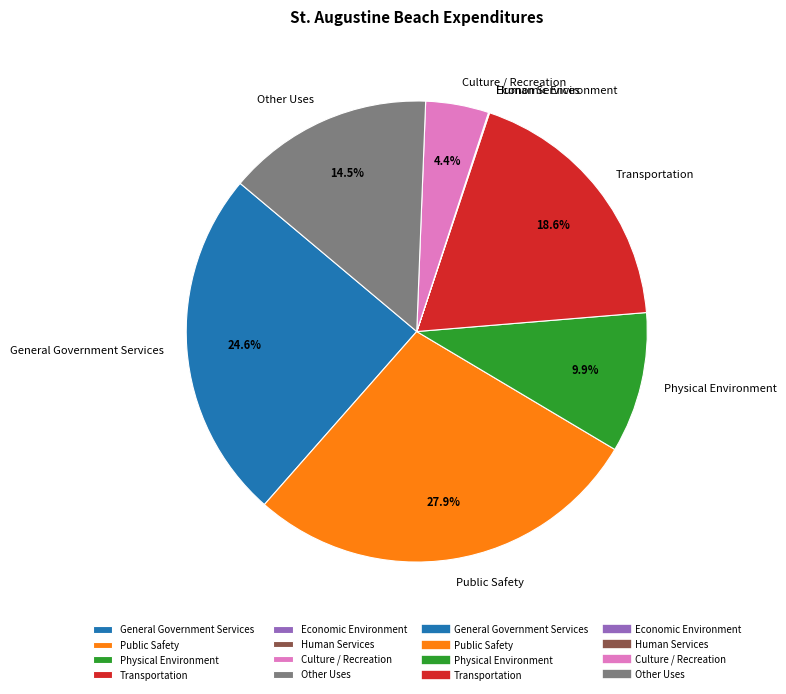

What is the largest slice in the pie chart?

Public Safety